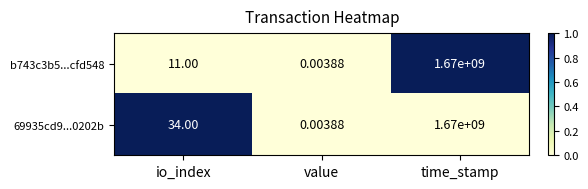

How many data points does each series have?

3